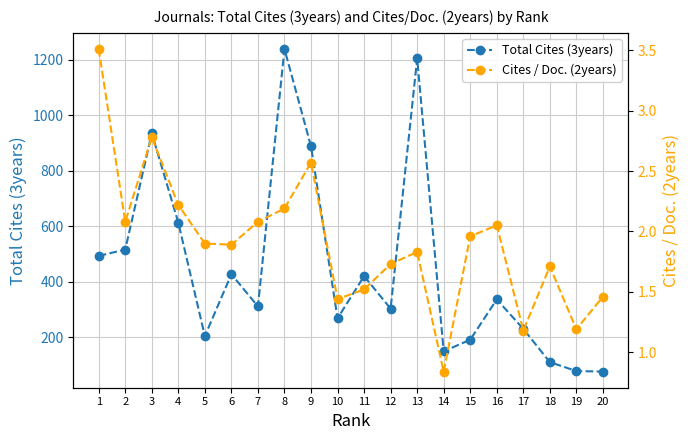

How many data points does each series have?

20